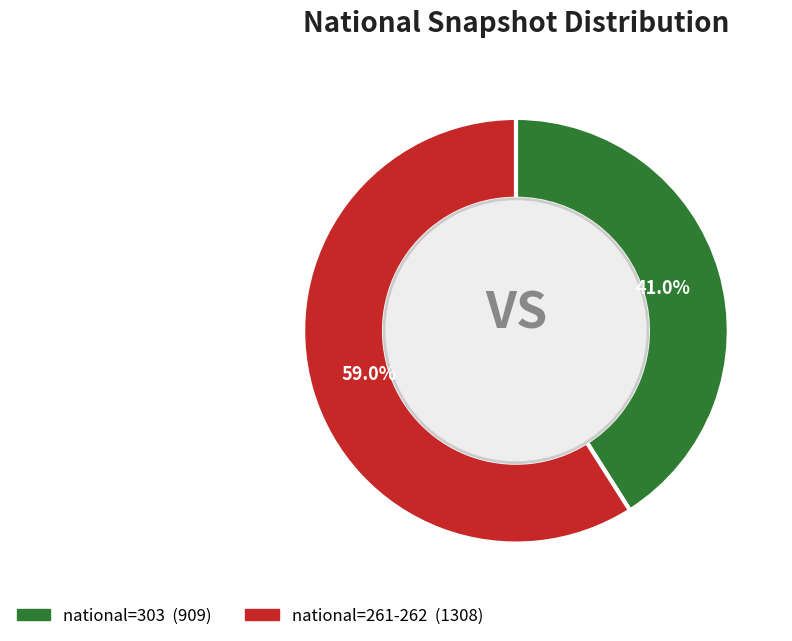

Is there a majority slice in this chart?

Yes